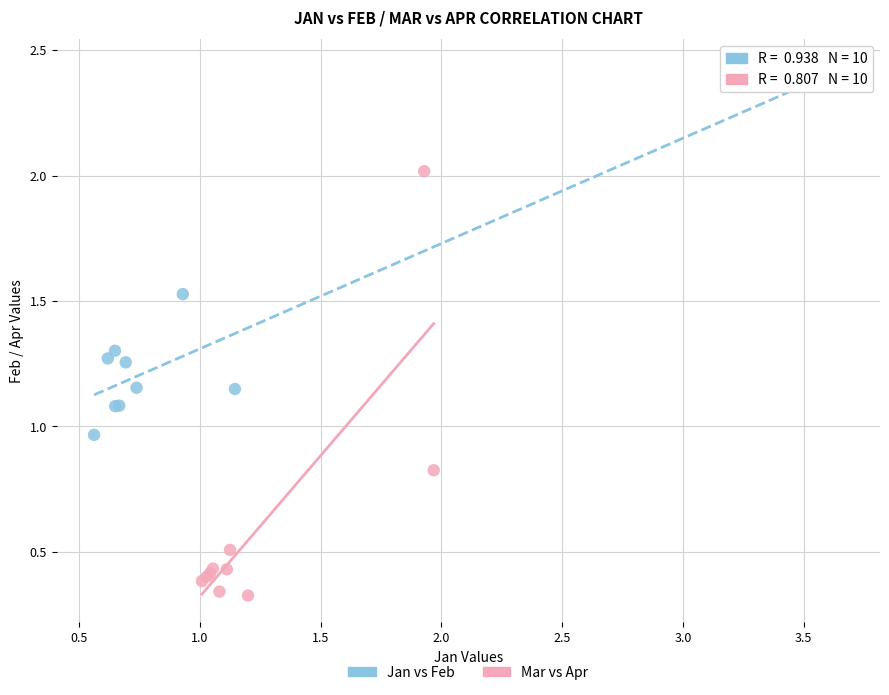

Which series reaches the maximum Y coordinate?

Jan vs Feb